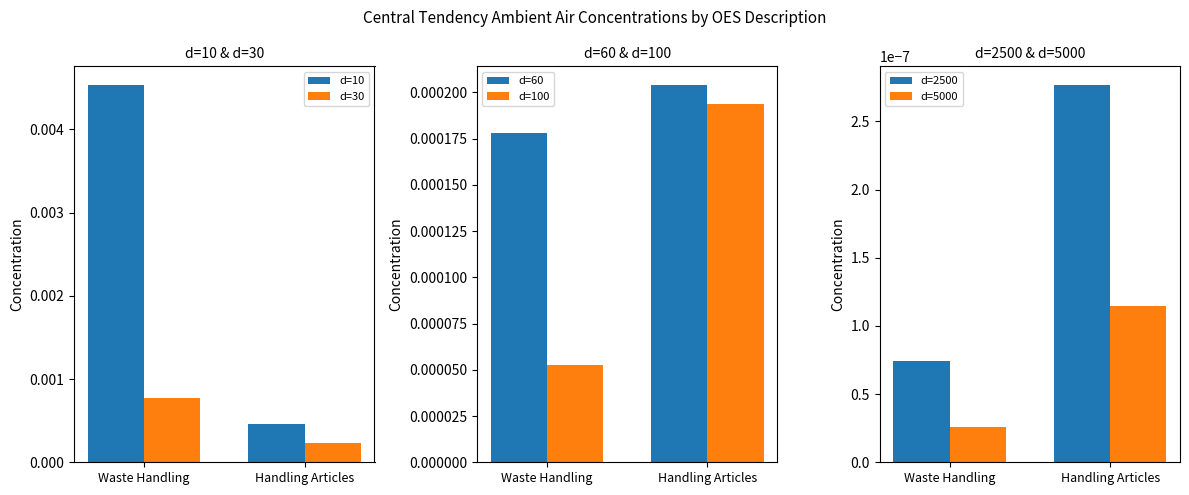

What is the label of the 1st bar from the left?

Waste Handling